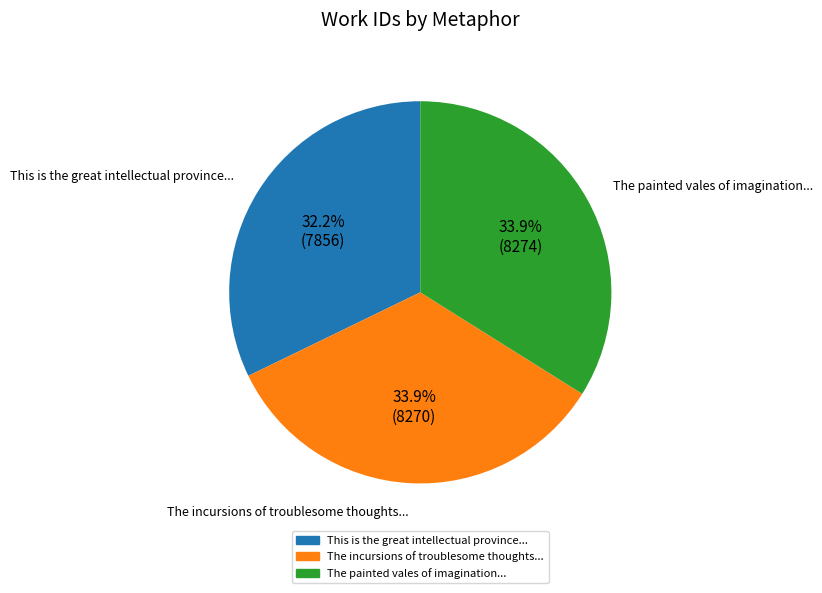

Is there a majority slice in this chart?

No